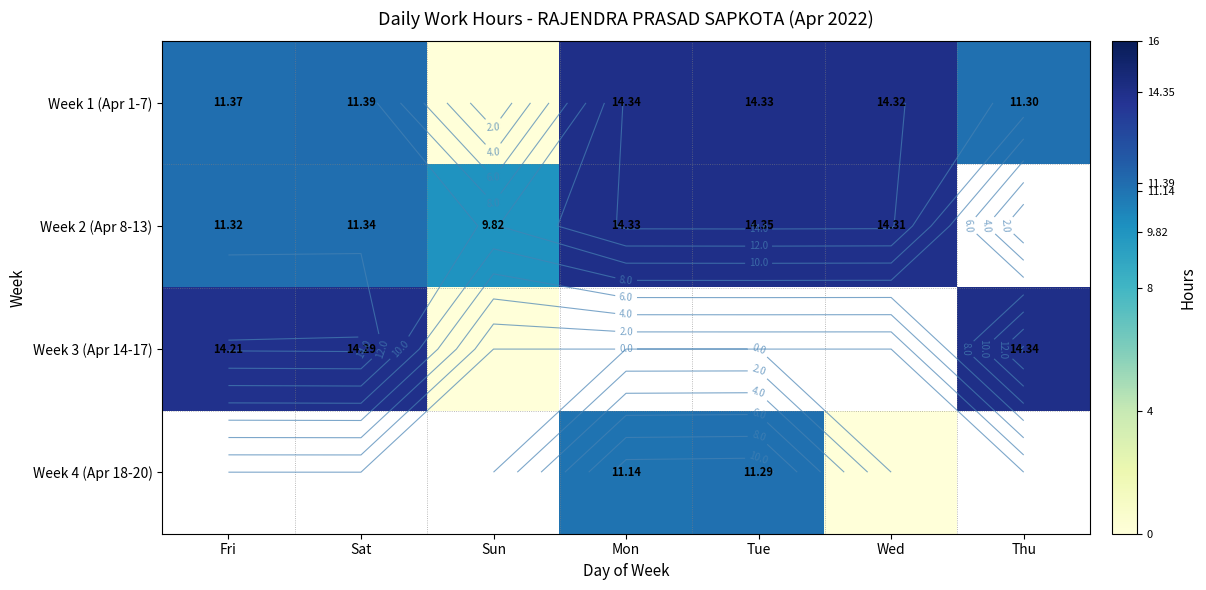

What is the greatest value displayed?

14.3